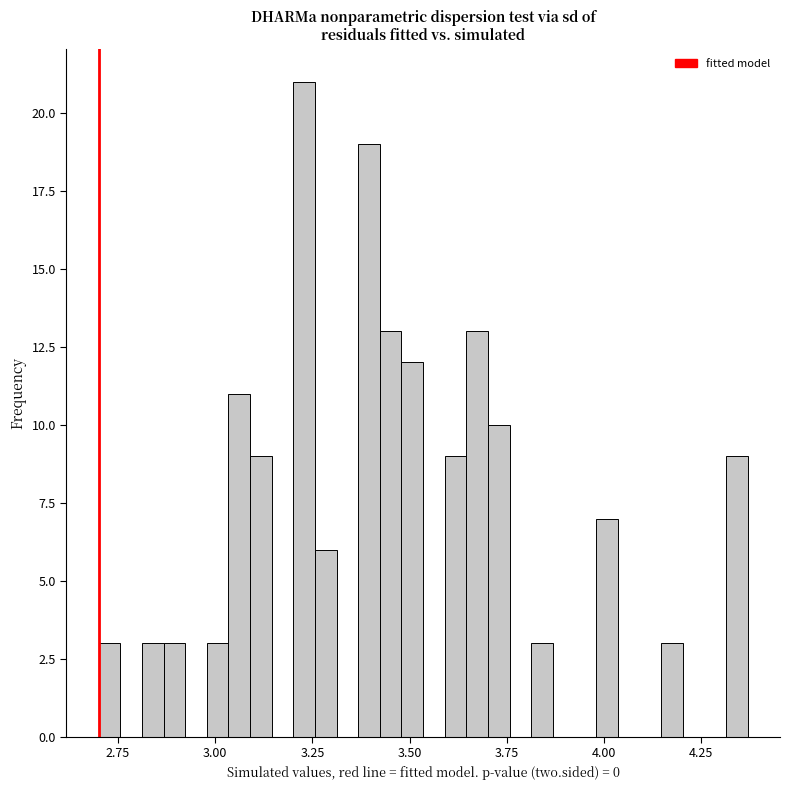

Around what value on the x-axis is the tallest bar? Give the approximate position of its centre, as read against the axis.

3.25